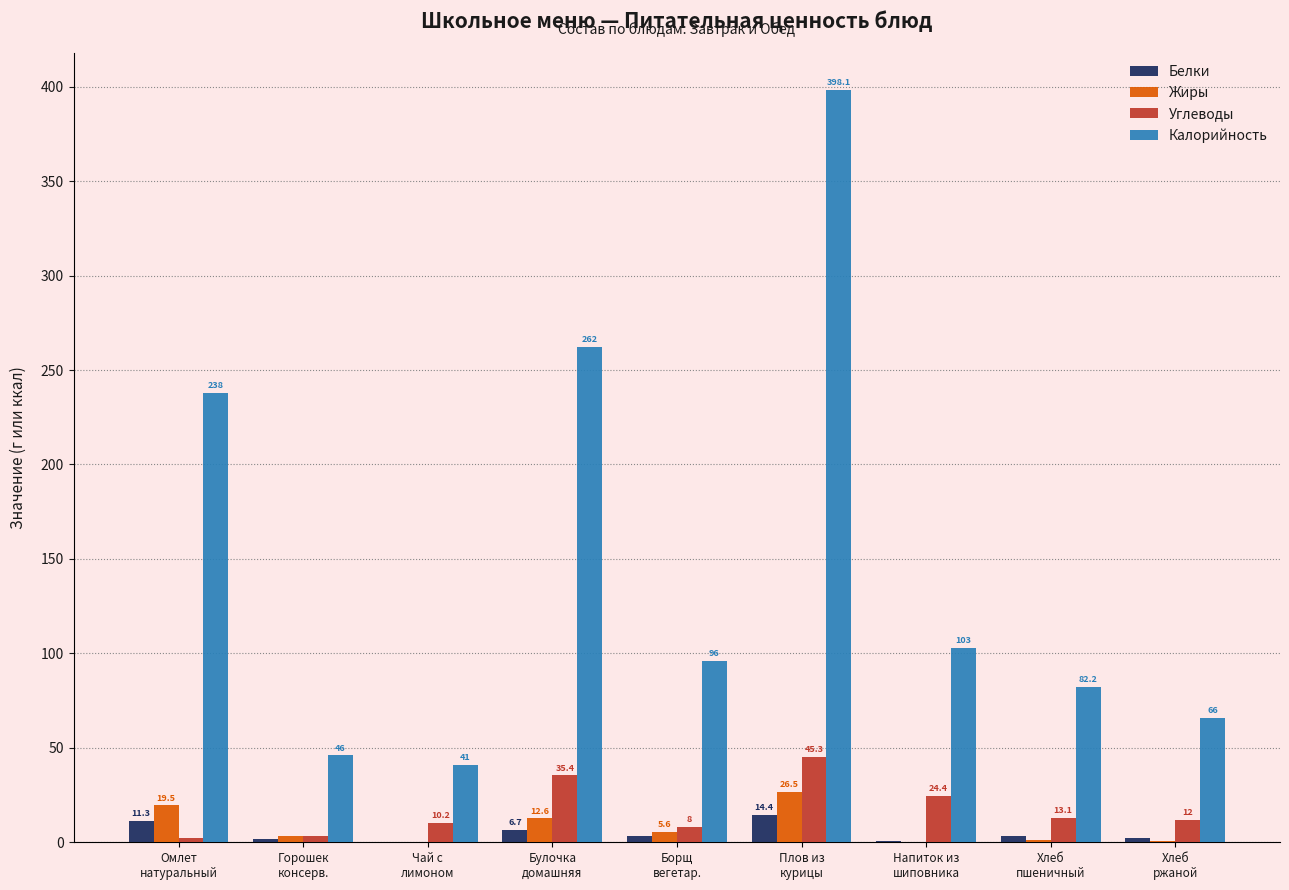

What is the sum of all Белки values?

43.5